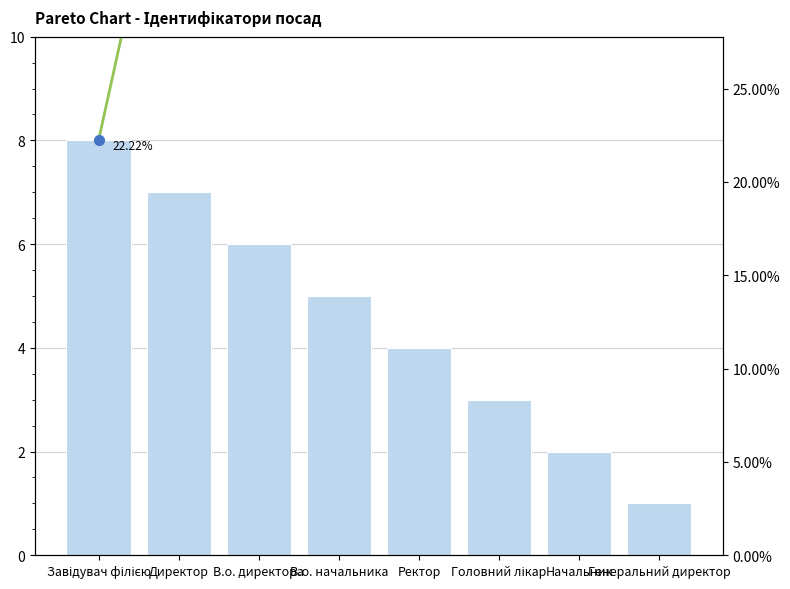

Rank the series by their average value, from highest to lowest.

Cumulative %, Ідентифікатор